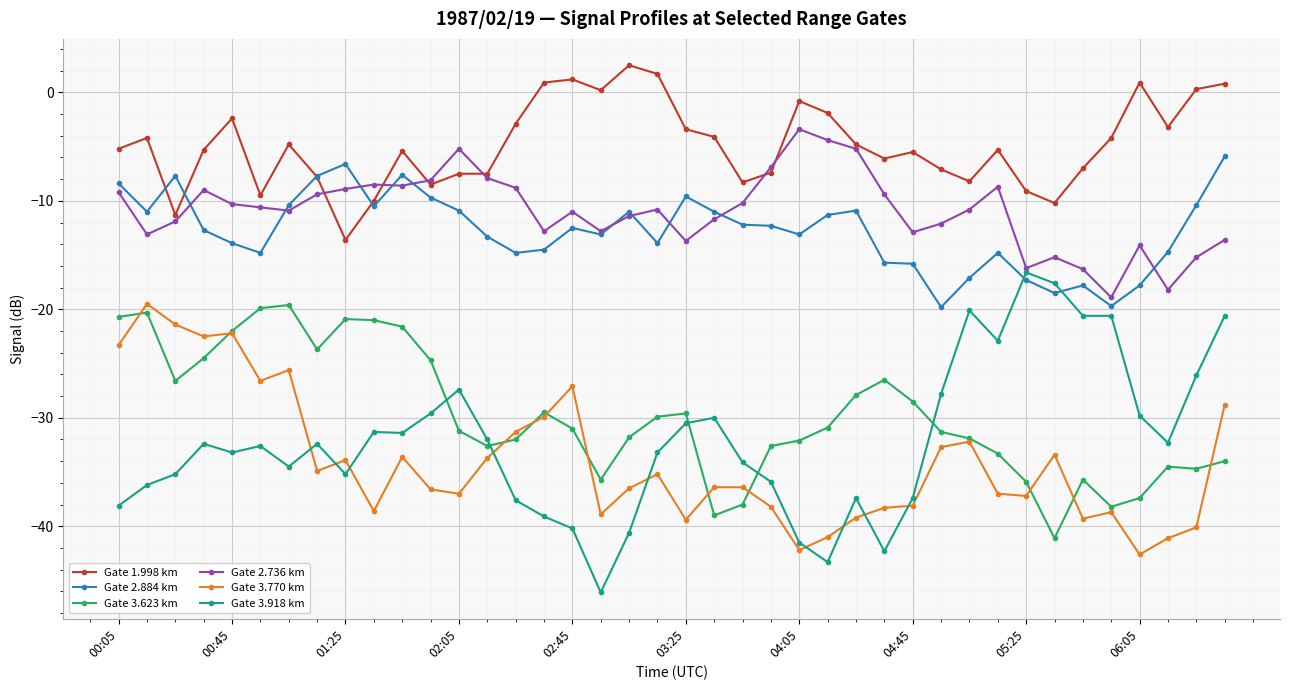

What is the value of the Gate 2.884 km point at the 1st from the left?

-8.4